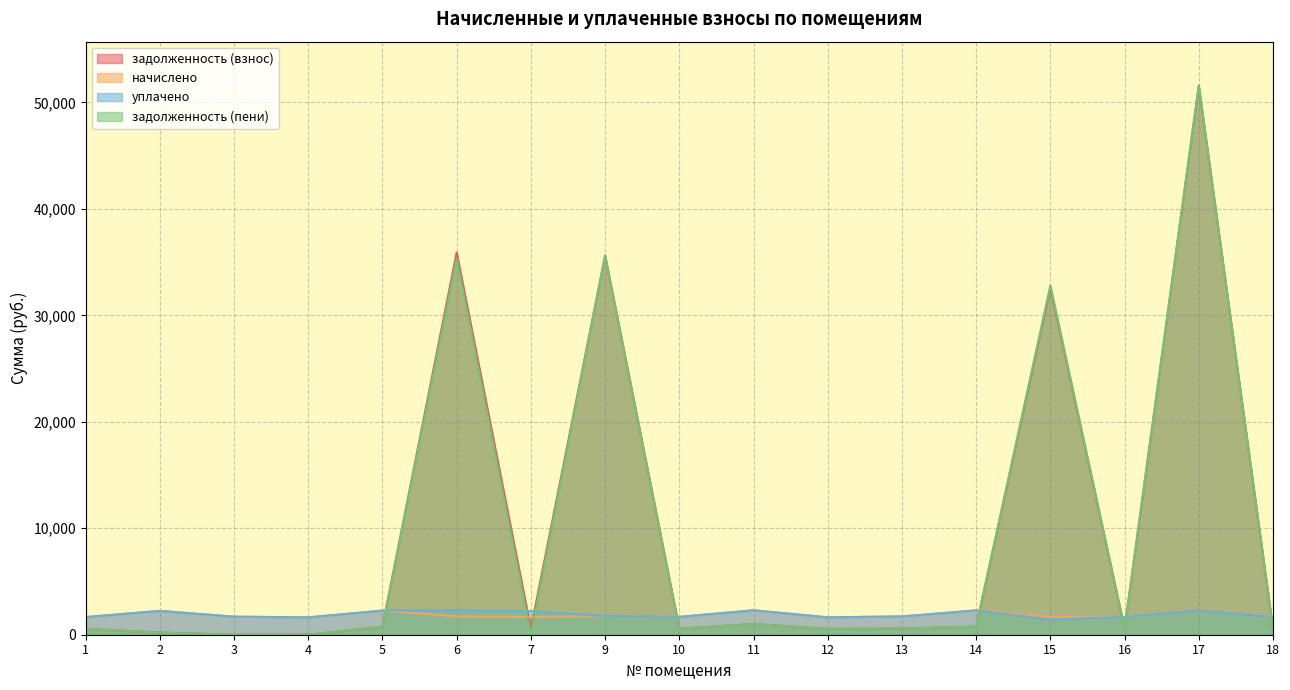

At which label does задолженность (пени) first exceed 559?

5